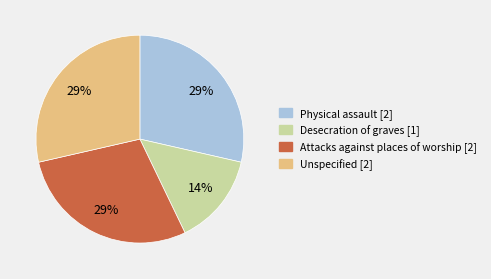

What percentage is the Attacks against places of worship slice, to the nearest percent?

29%